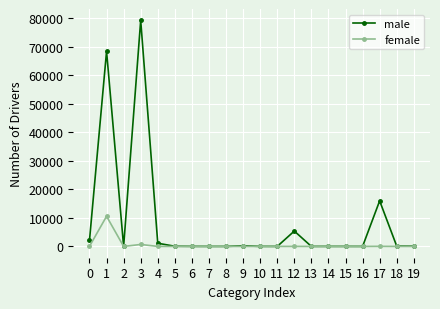

What is the greatest value displayed?

79283